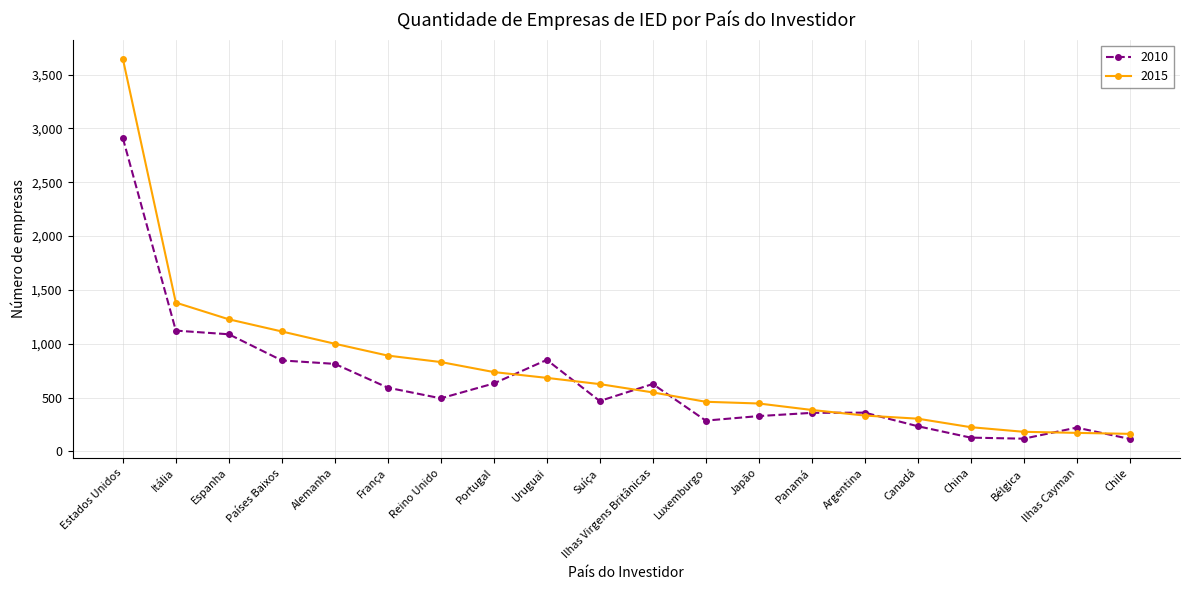

The 2015 series shows 461 at Luxemburgo. True or false?

True